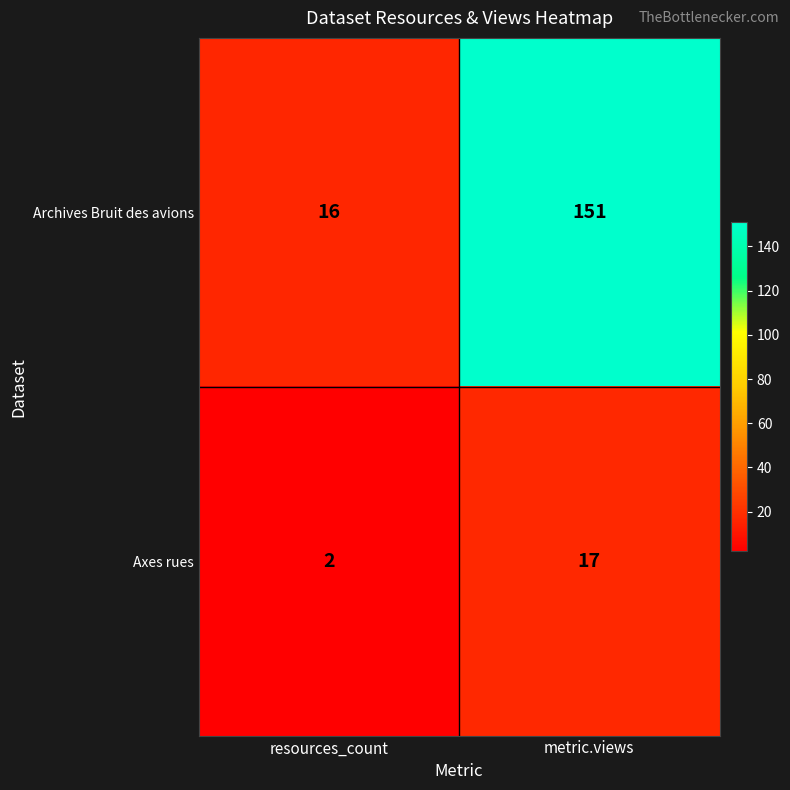

Reading left to right, transcribe all the data shown in this chart.

Archives Bruit des avions: 16	151
Axes rues: 2	17